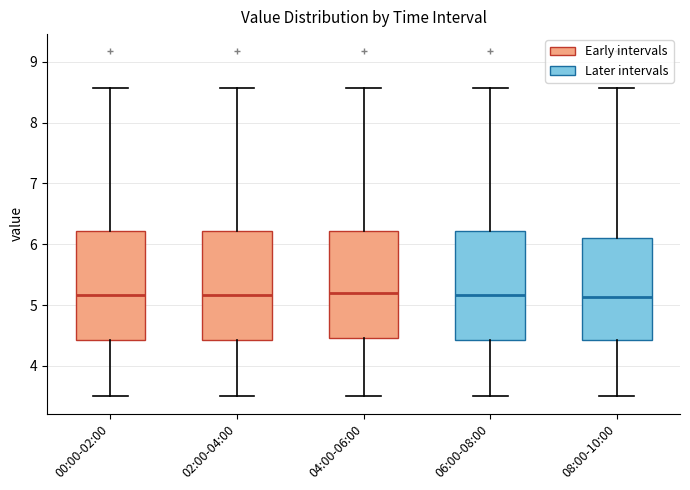

Where is the lower edge of the box for 00:00-02:00 on the y-axis? The values are not printed on the chart, so give them approximately, as read against the axis.

4.4